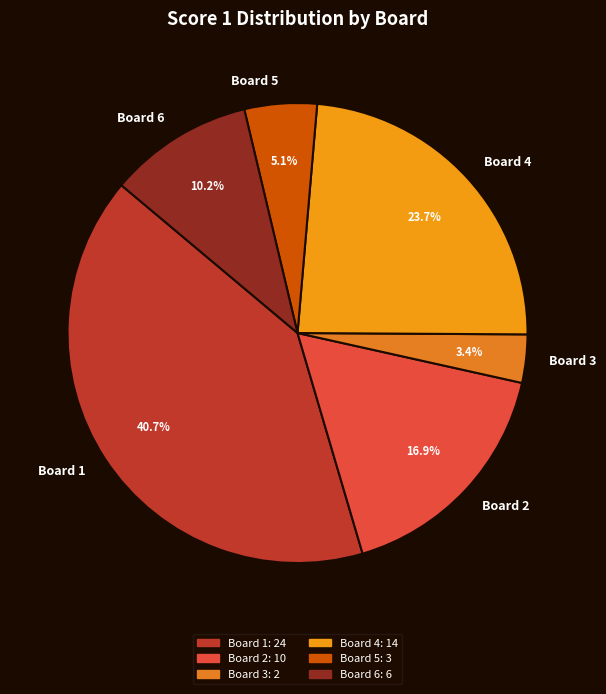

How many slices are in this pie chart?

6